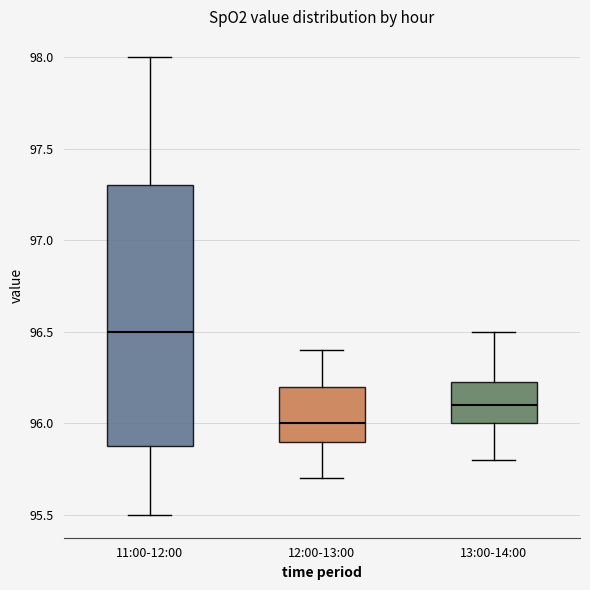

Reading left to right, read every box against the y-axis: the position of its median line, the range the box covers, and the ends of its whiskers. The values are not printed on the chart, so give them approximately, as read against the axis.

11:00-12:00: median 96.50, box 95.90 to 97.30, whiskers 95.50 to 98.00
12:00-13:00: median 96.00, box 95.90 to 96.20, whiskers 95.70 to 96.40
13:00-14:00: median 96.10, box 96.00 to 96.25, whiskers 95.80 to 96.50